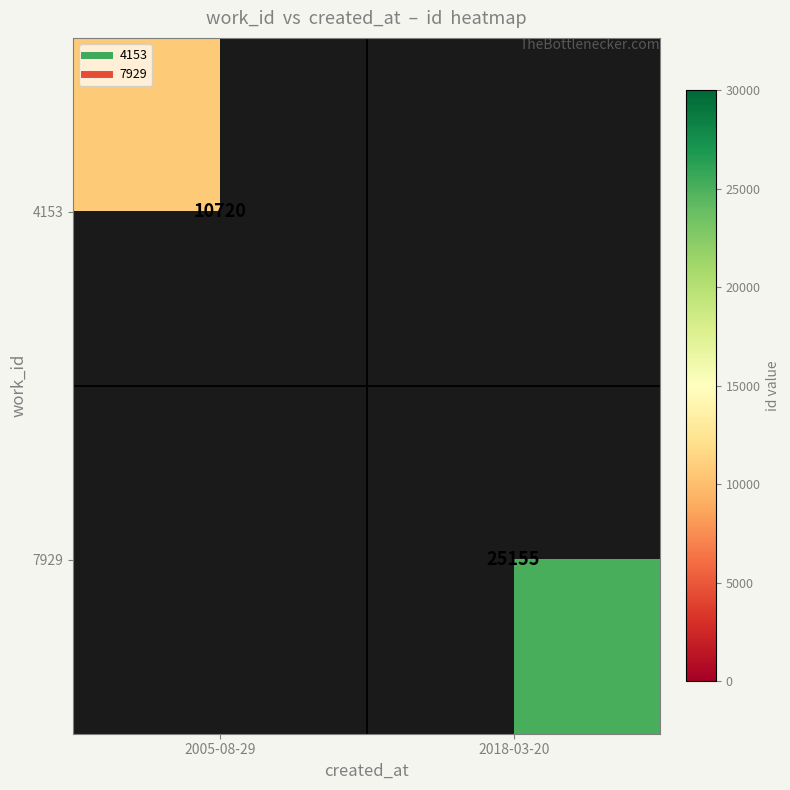

Which label corresponds to the smallest value in the chart?

2005-08-29